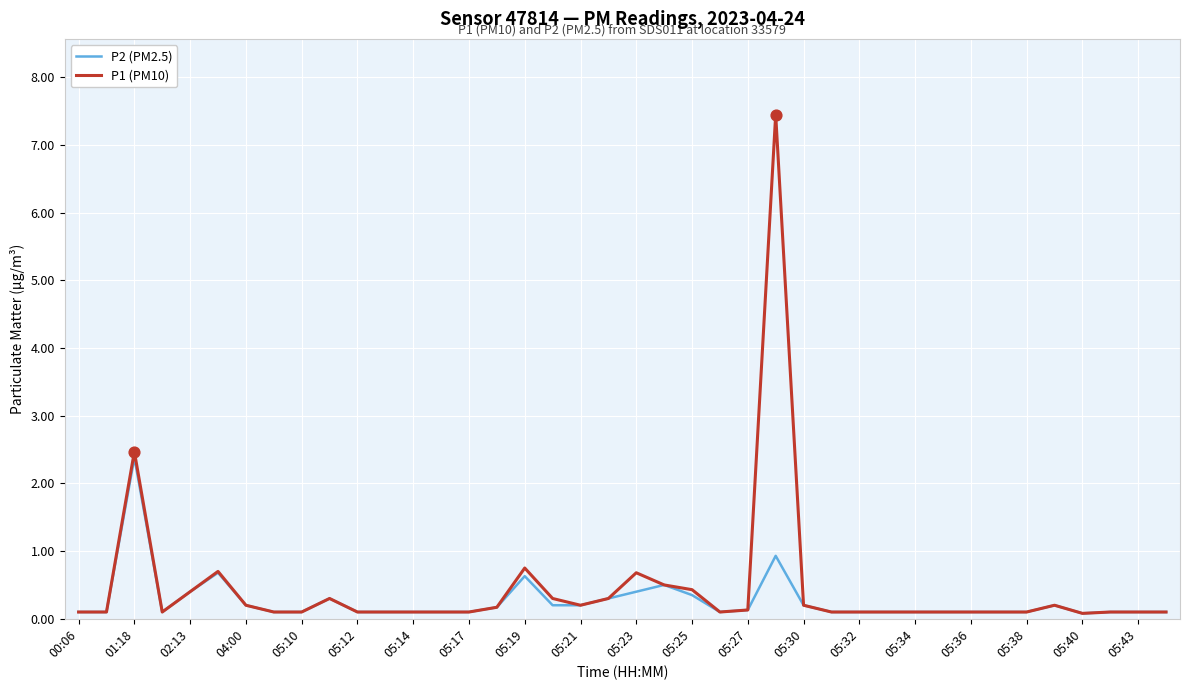

Which series has the widest spread of values?

P1 (PM10)